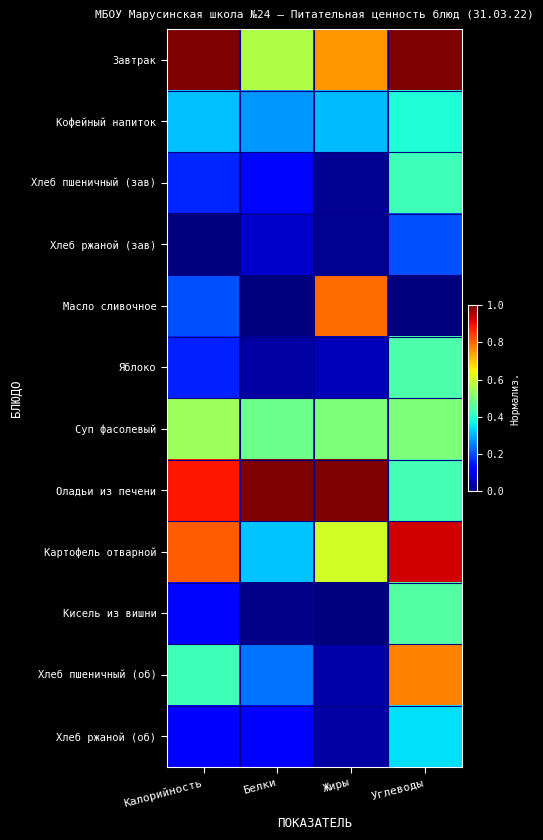

Reading left to right, list all the values displayed in this chart.

Завтрак: Калорийность=1.0	Белки=0.6	Жиры=0.7	Углеводы=1.0
Кофейный напиток: Калорийность=0.3	Белки=0.3	Жиры=0.3	Углеводы=0.4
Хлеб пшеничный (зав): Калорийность=0.2	Белки=0.1	Жиры=0.0	Углеводы=0.4
Хлеб ржаной (зав): Калорийность=0.0	Белки=0.1	Жиры=0.0	Углеводы=0.2
Масло сливочное: Калорийность=0.2	Белки=0.0	Жиры=0.8	Углеводы=0.0
Яблоко: Калорийность=0.2	Белки=0.0	Жиры=0.1	Углеводы=0.4
Суп фасолевый: Калорийность=0.5	Белки=0.5	Жиры=0.5	Углеводы=0.5
Оладьи из печени: Калорийность=0.9	Белки=1.0	Жиры=1.0	Углеводы=0.4
Картофель отварной: Калорийность=0.8	Белки=0.3	Жиры=0.6	Углеводы=0.9
Кисель из вишни: Калорийность=0.1	Белки=0.0	Жиры=0.0	Углеводы=0.4
Хлеб пшеничный (об): Калорийность=0.4	Белки=0.2	Жиры=0.0	Углеводы=0.8
Хлеб ржаной (об): Калорийность=0.1	Белки=0.1	Жиры=0.0	Углеводы=0.3